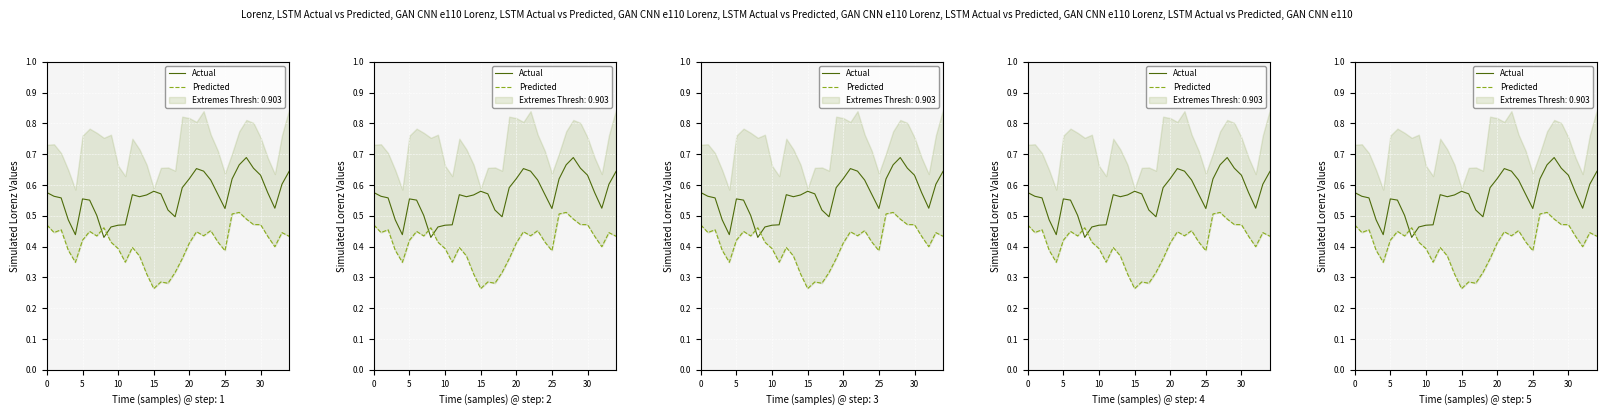

Count the number of categories in the chart.

35